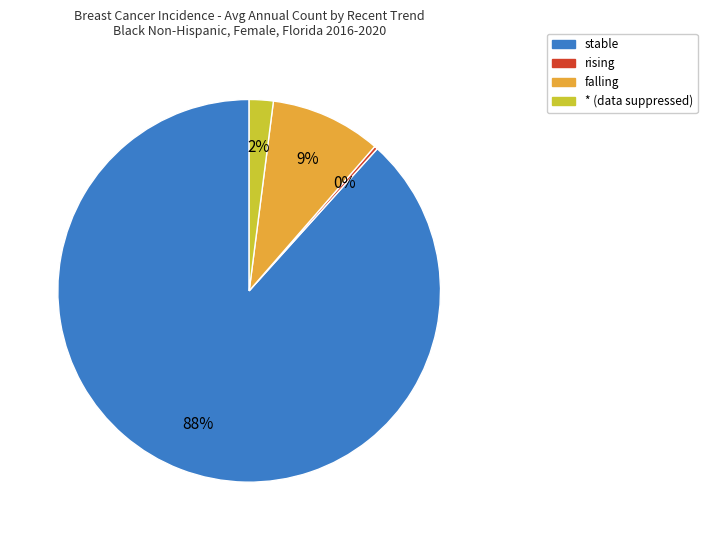

Is there any slice that represents more than half of the pie?

Yes